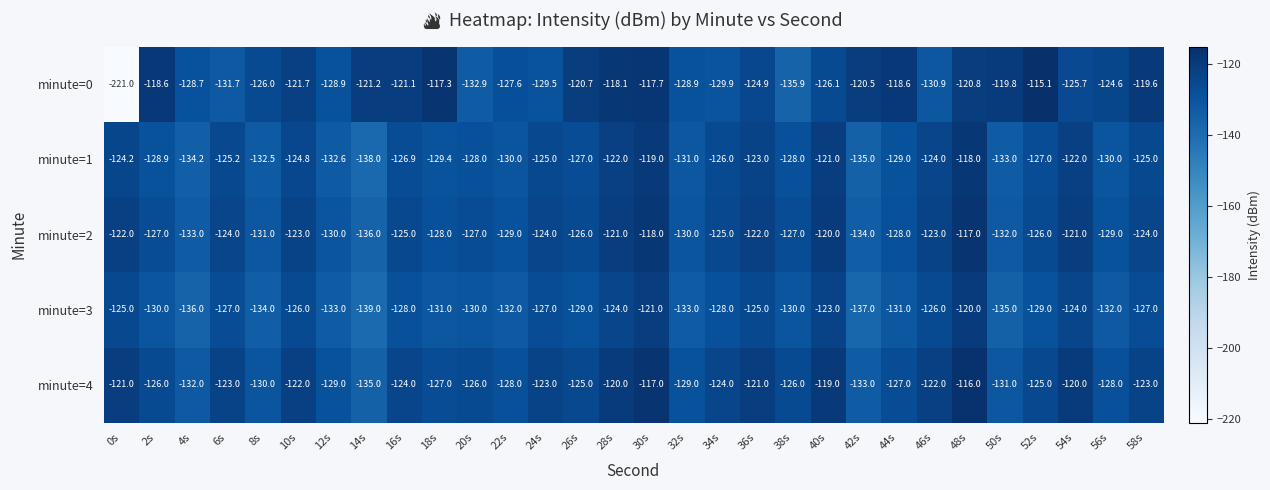

What is the greatest value displayed?

-115.1